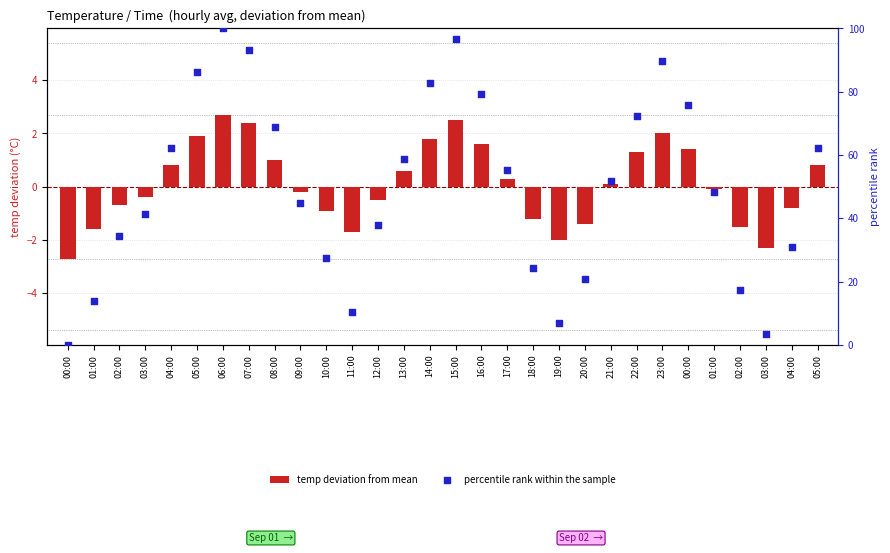

Is the value of percentile rank within the sample at 15:00 greater than the value of temp deviation from mean at 14:00?

Yes